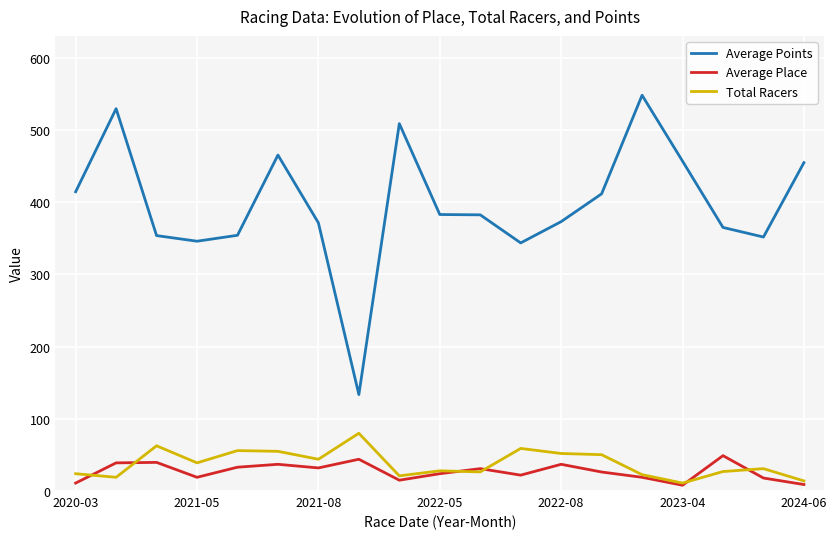

True or false: Average Place has more than 1 interior local peaks.

True